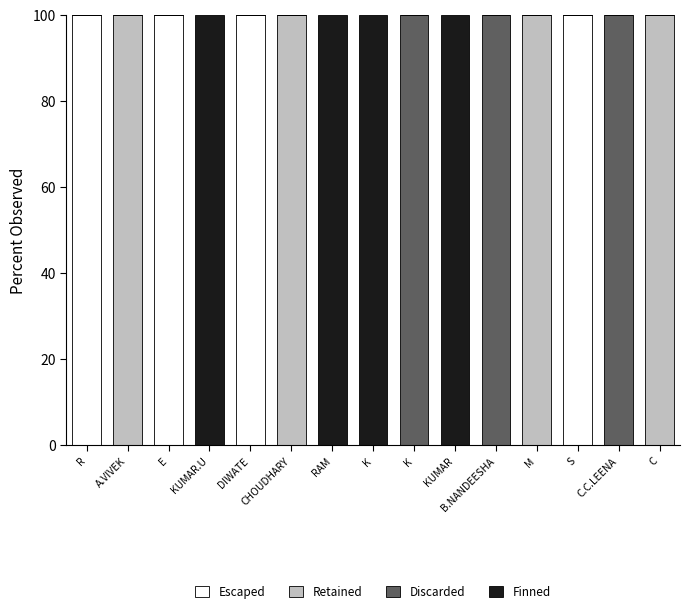

Which series has the largest total across all categories?

Escaped